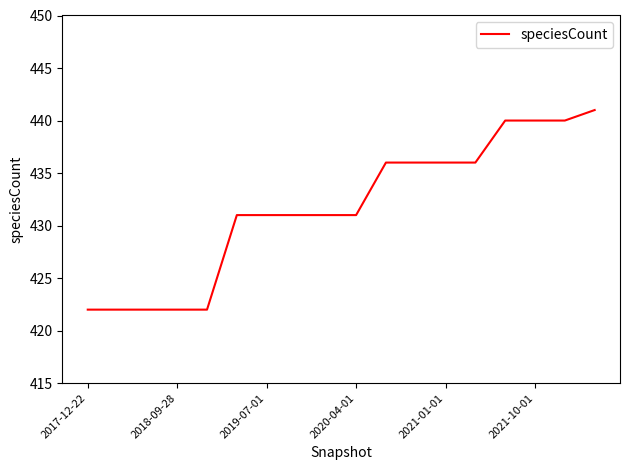

What is the minimum value shown in the chart?

422